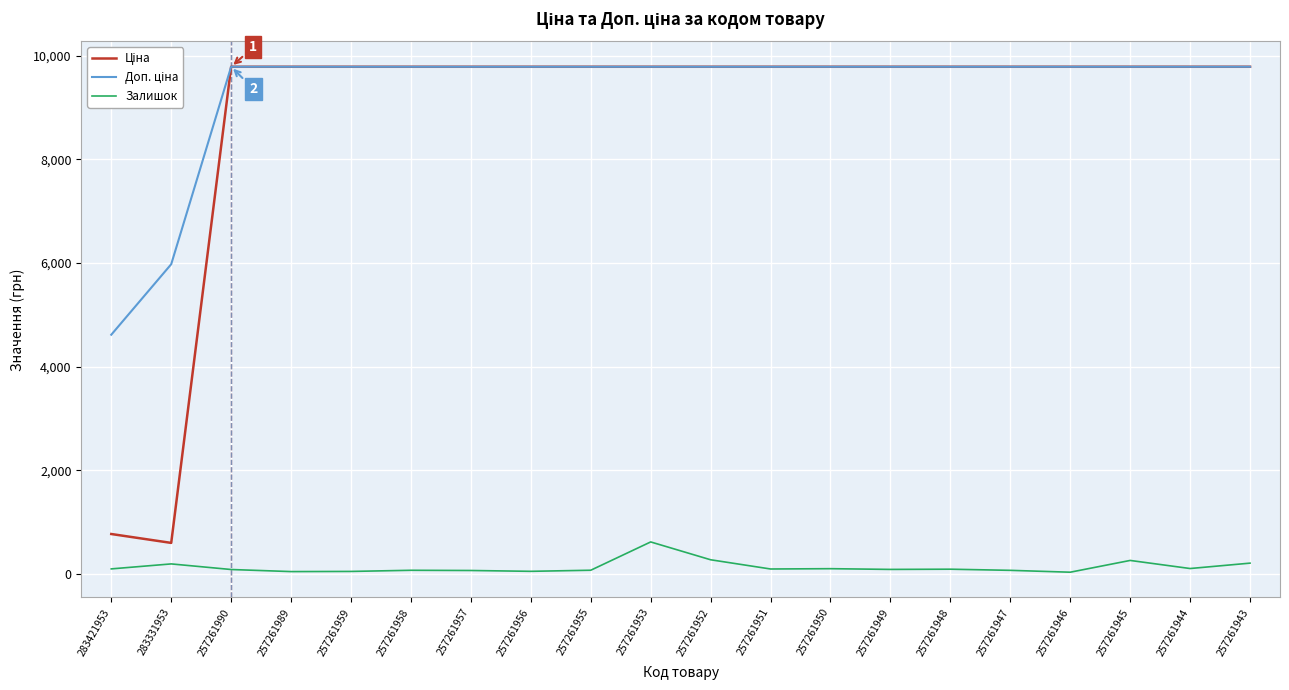

At which category does Залишок reach its first local peak?

283331953